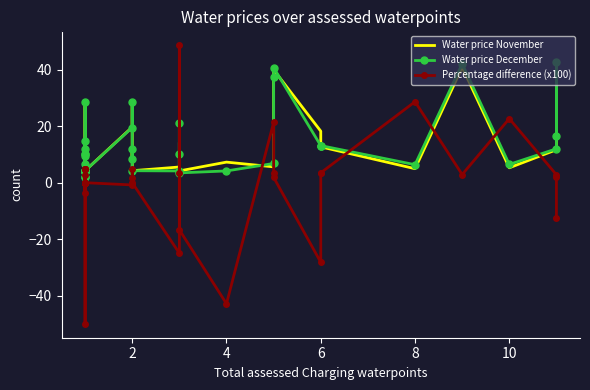

How many times do Water price November and Percentage difference (x100) cross each other?

8